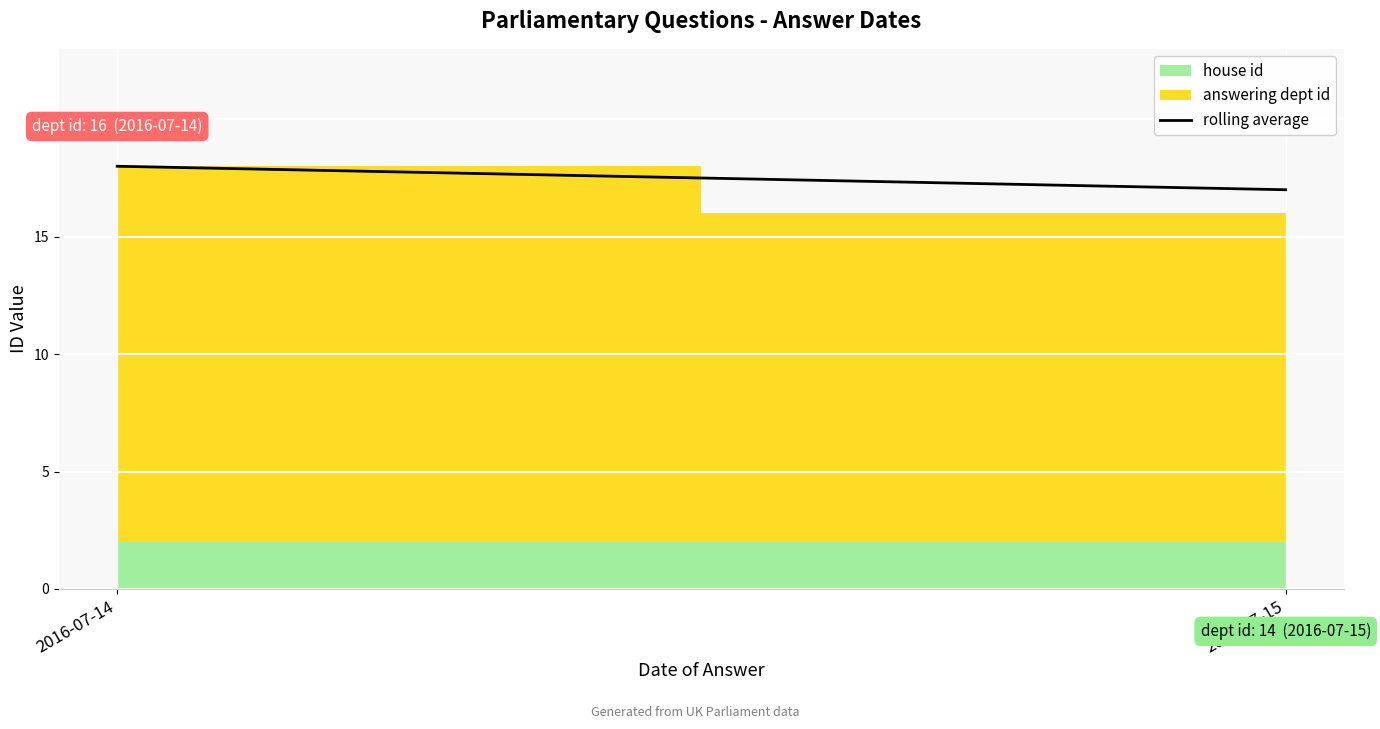

List the labels in order of value, smallest first.

2016-07-15, 2016-07-14